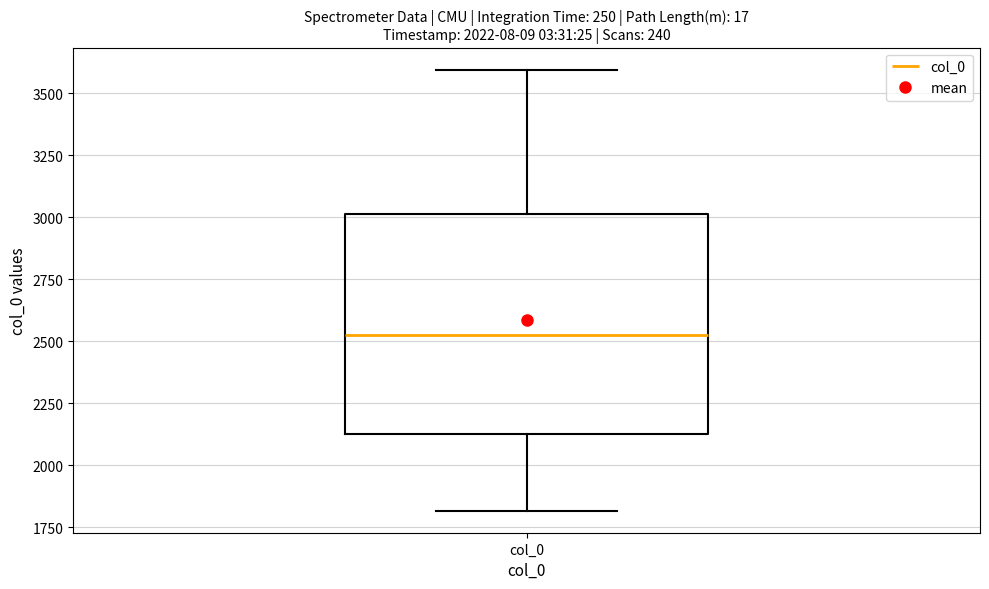

Read this box plot against the y-axis: the position of the median line, the range covered by the box, and the ends of both whiskers. The values are not printed on the chart, so give them approximately, as read against the axis.

median 2500, box 2150 to 3000, whiskers 1800 to 3600